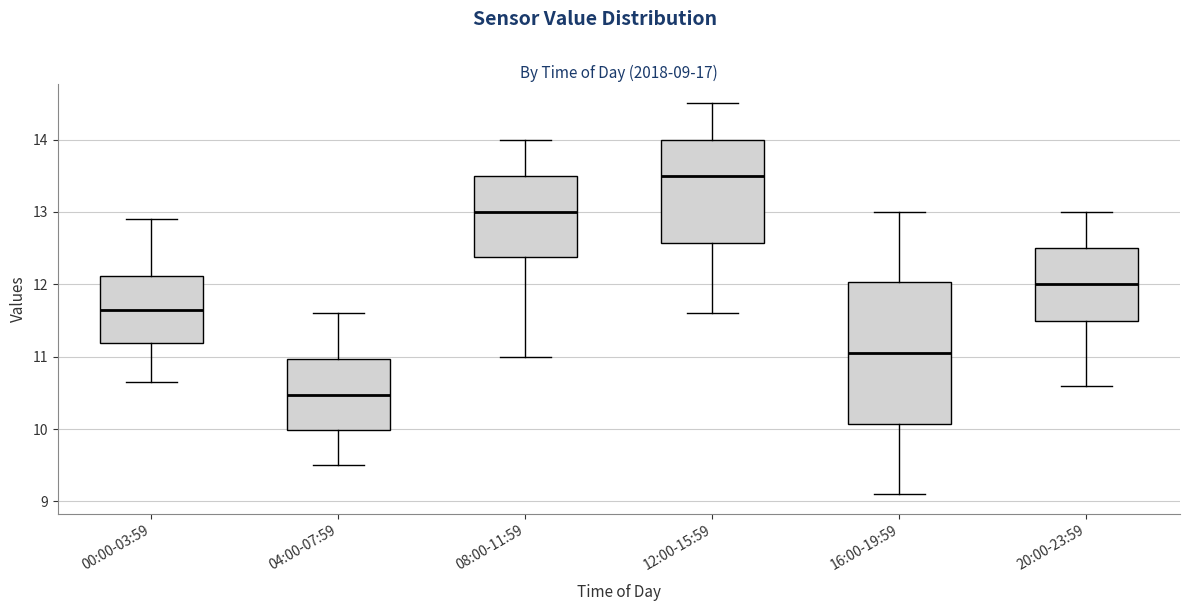

Which box is the tallest, from its lower edge to its upper edge?

16:00-19:59